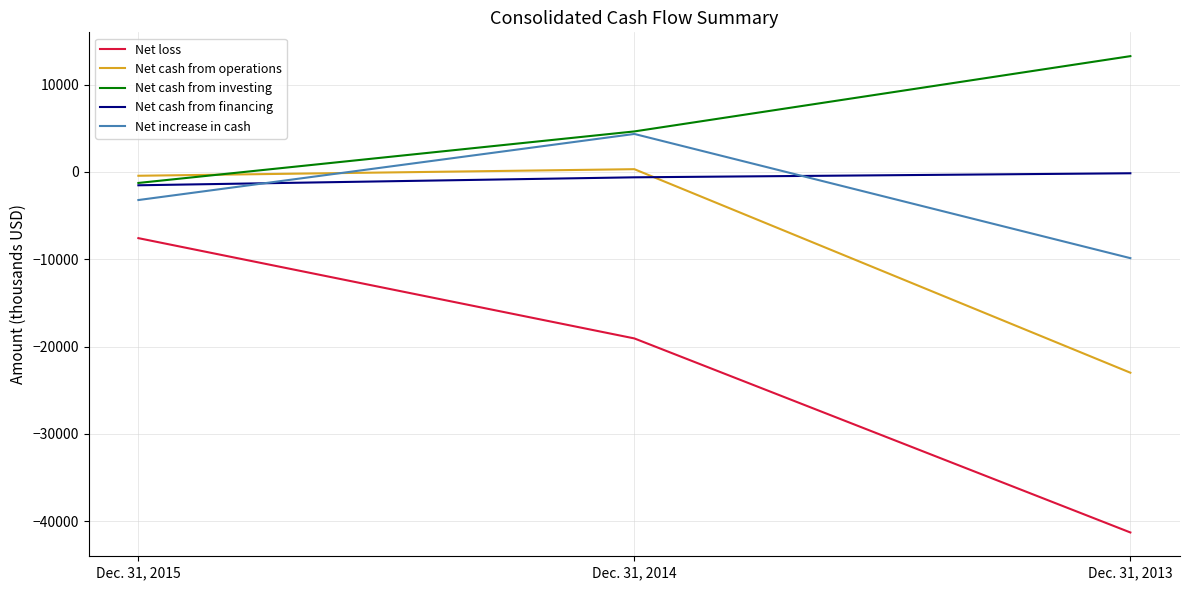

Which series changed the most between Dec. 31, 2015 and Dec. 31, 2014?

Net loss